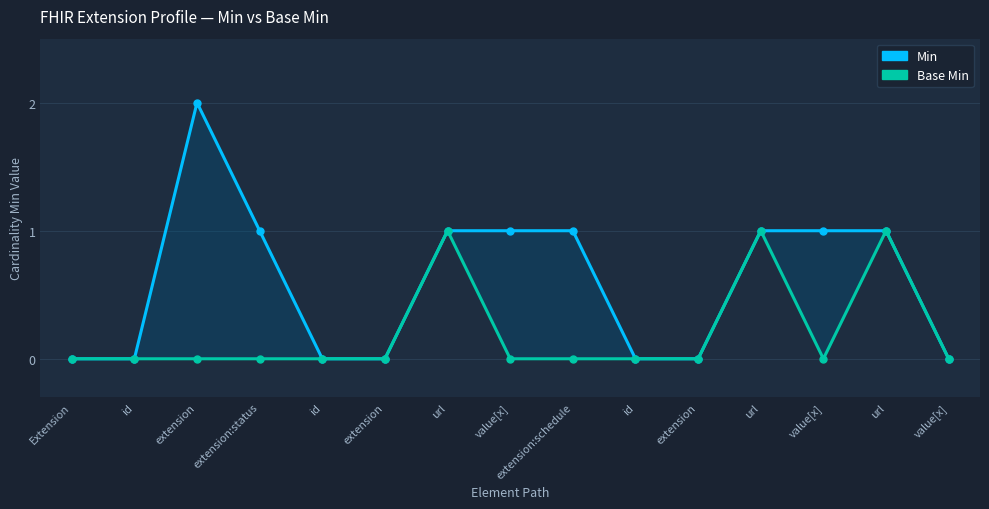

How many lines are shown in the chart?

2